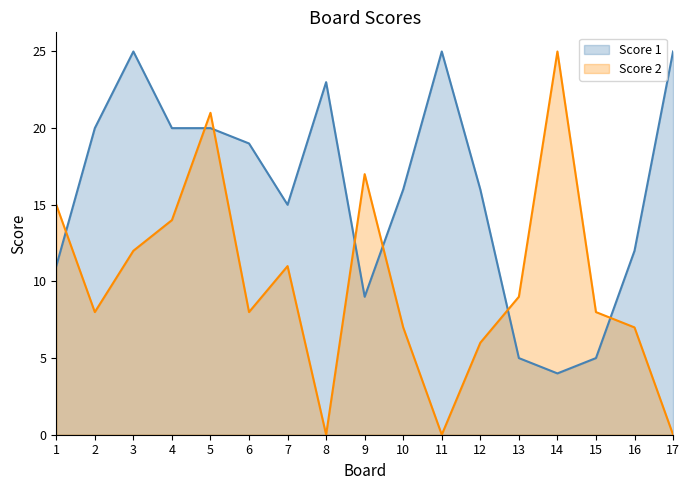

How many positive values does the Score 2 series have?

14